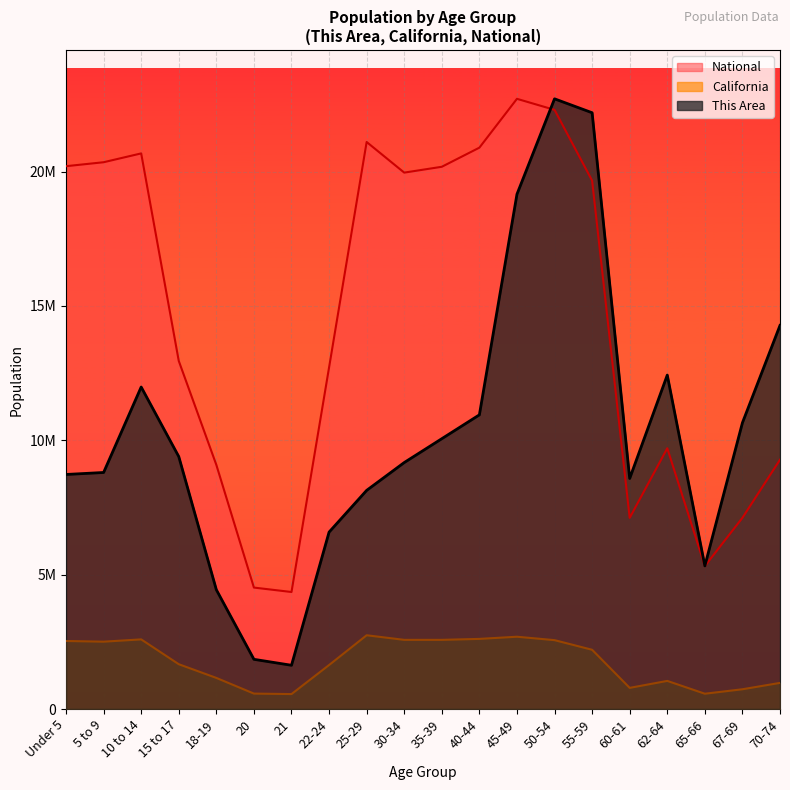

What is the value of the California point at the 13th from the left?

2689819.0